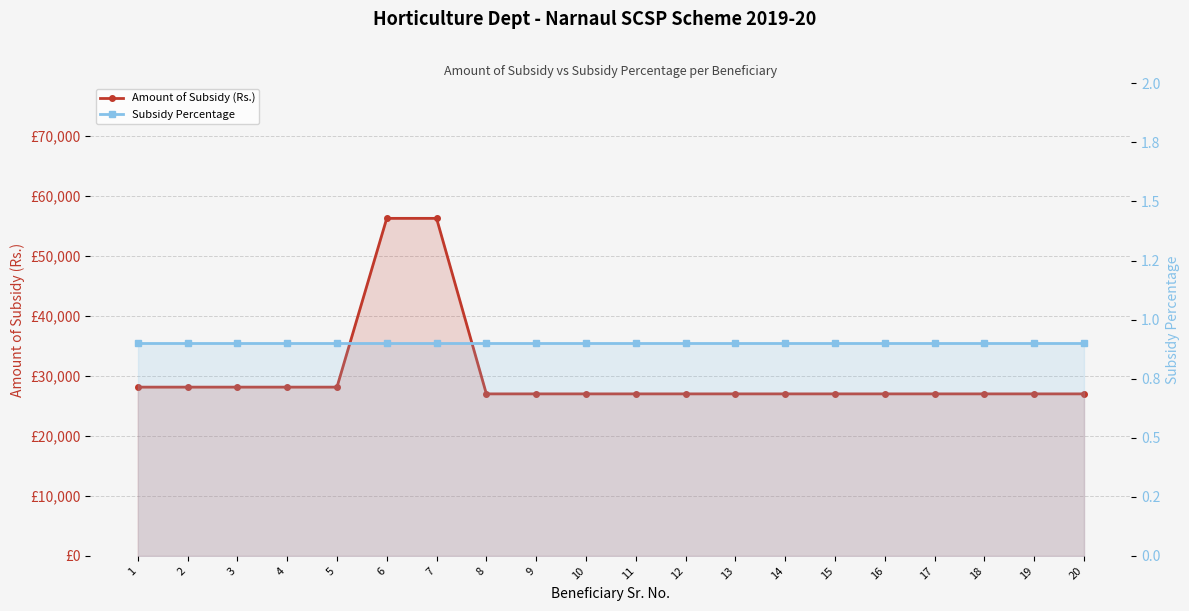

What is the value of the Amount of Subsidy (Rs.) point at the 14th from the left?

27000.0